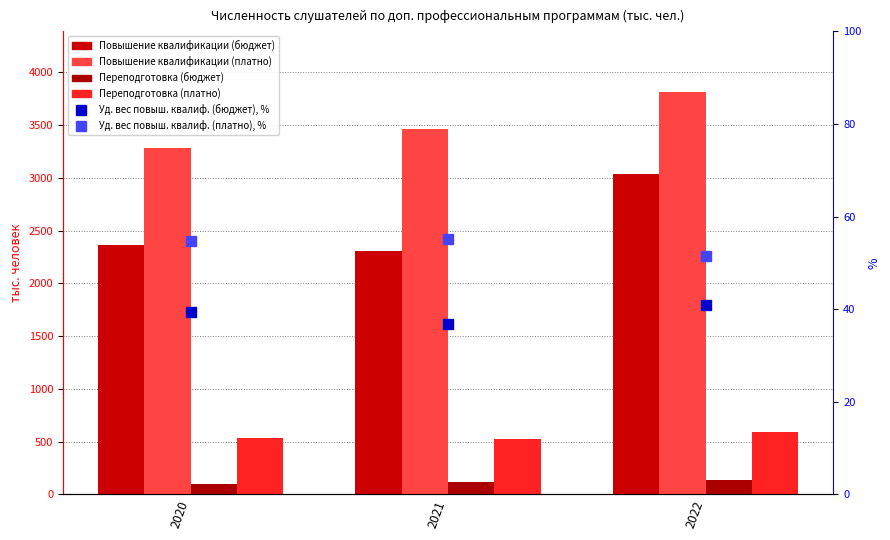

How many values in the Уд. вес повыш. квалиф. (бюджет), % series are below 39?

1